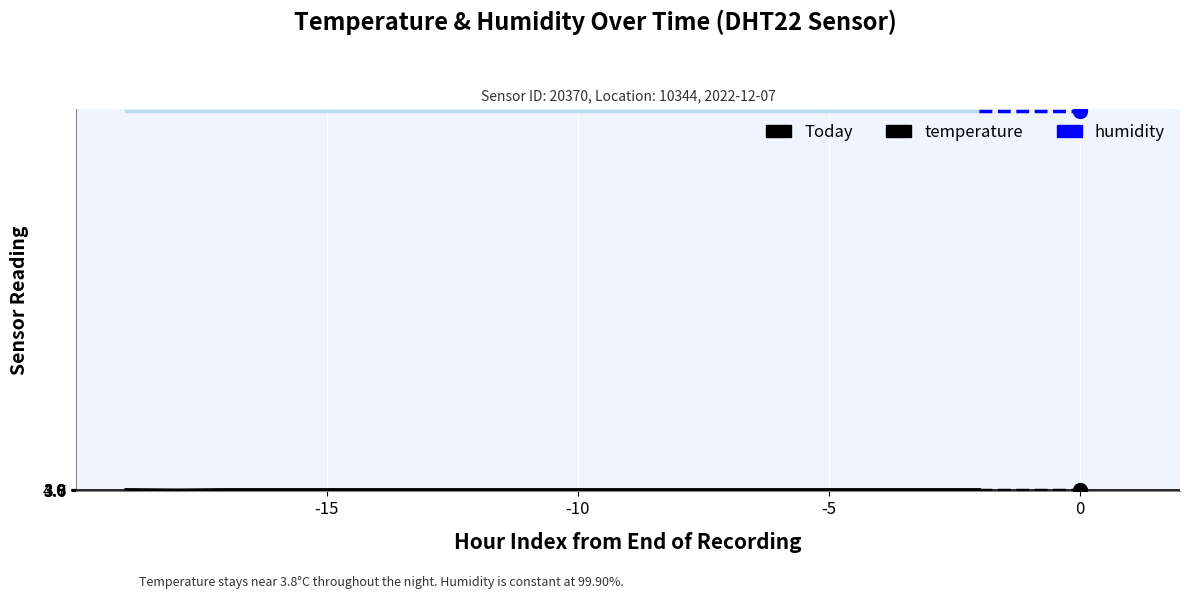

Which series has the largest total across all categories?

humidity